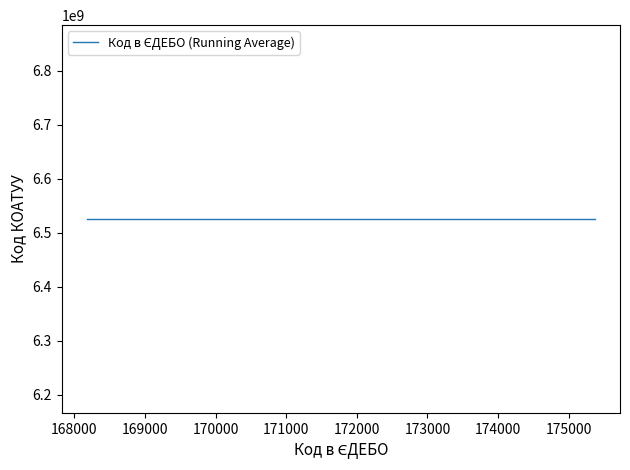

True or false: the data shows 168183 at 6525455100.

True